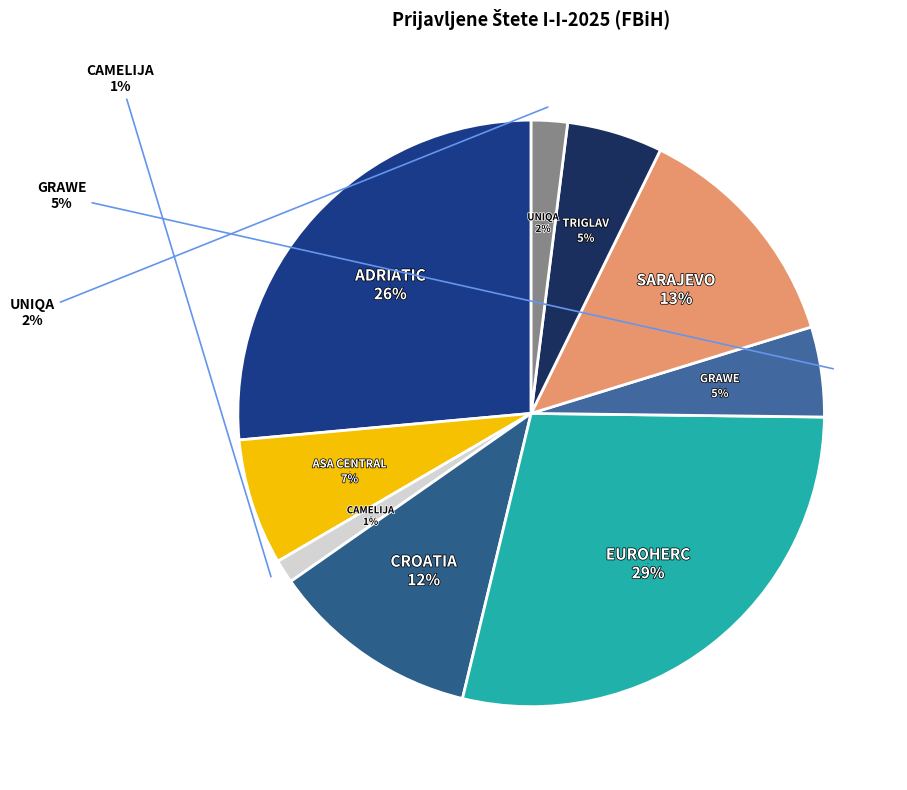

How many segments does this pie chart have?

9